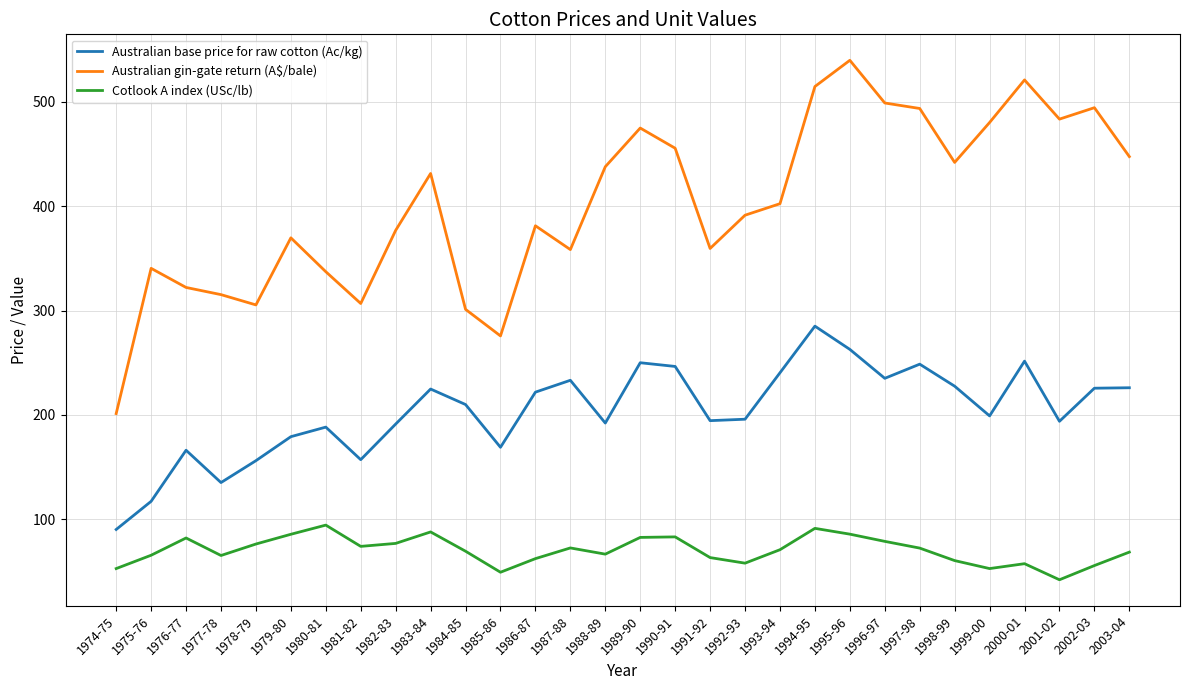

Rank the series by their average value, from lowest to highest.

Cotlook A index (USc/lb), Australian base price for raw cotton (Ac/kg), Australian gin-gate return (A$/bale)